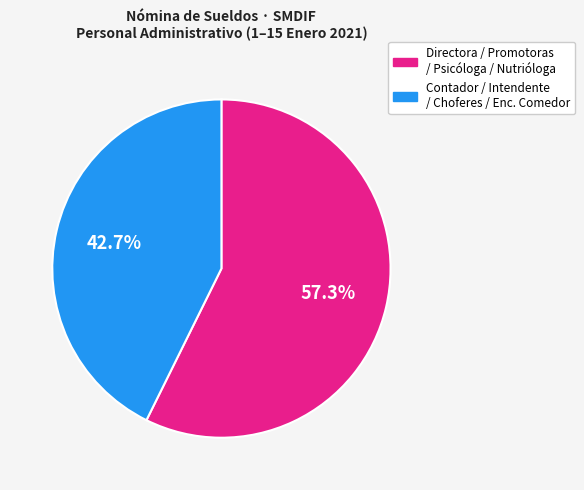

What is the ratio of the value at Directora / Promotoras / Psicóloga / Nutrióloga to the value at Contador / Intendente / Choferes / Enc. Comedor?

1.3